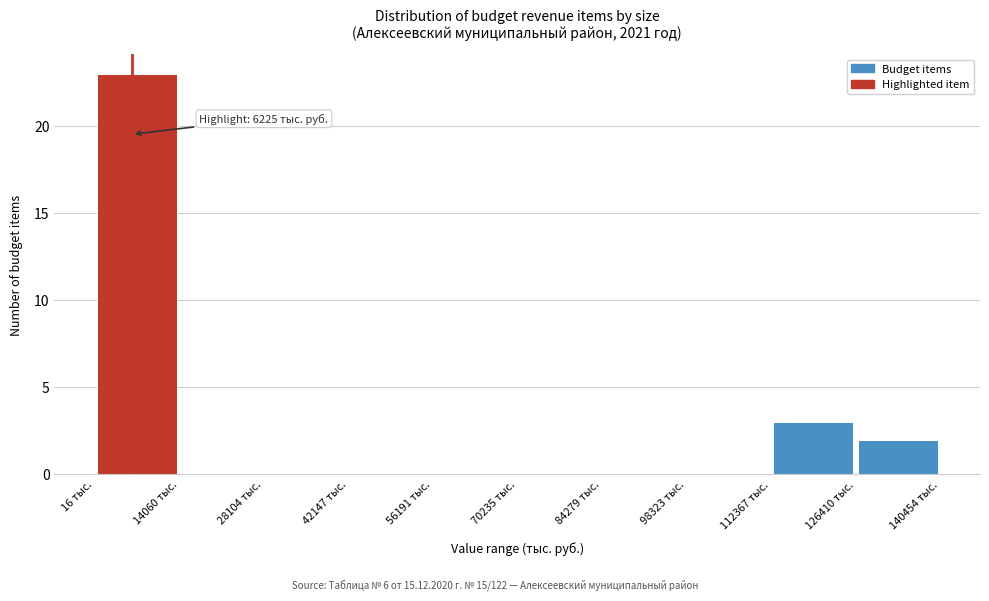

Over which range of the x-axis is the bar tallest?

0 to 14000